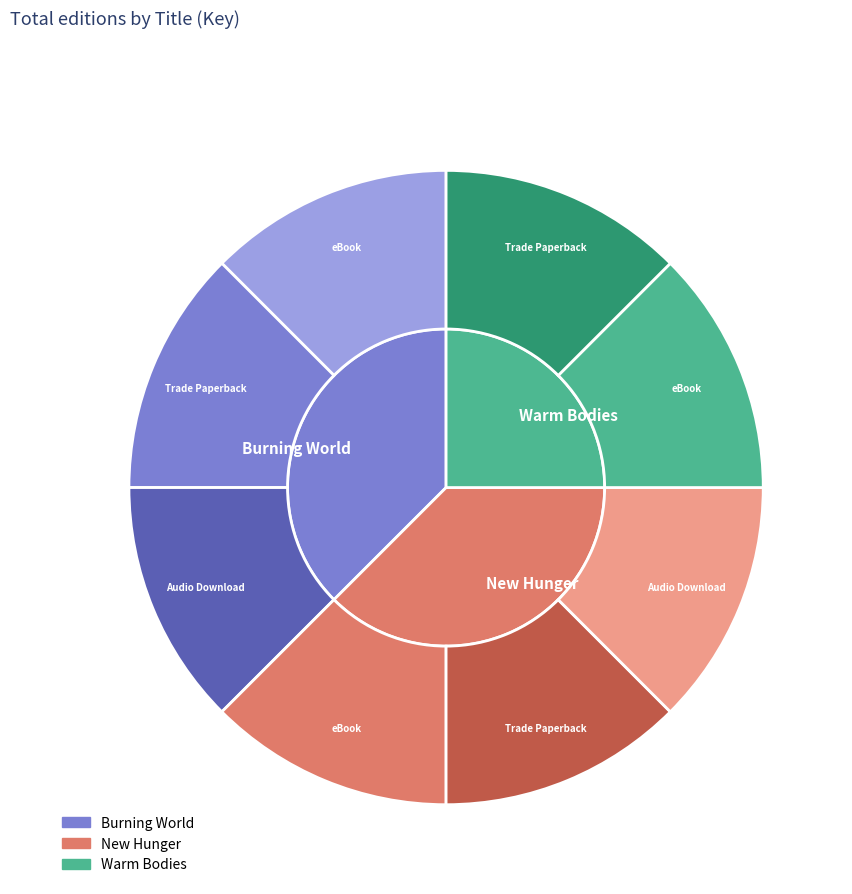

What is the change in value from Burning World to Warm Bodies?

-409423252